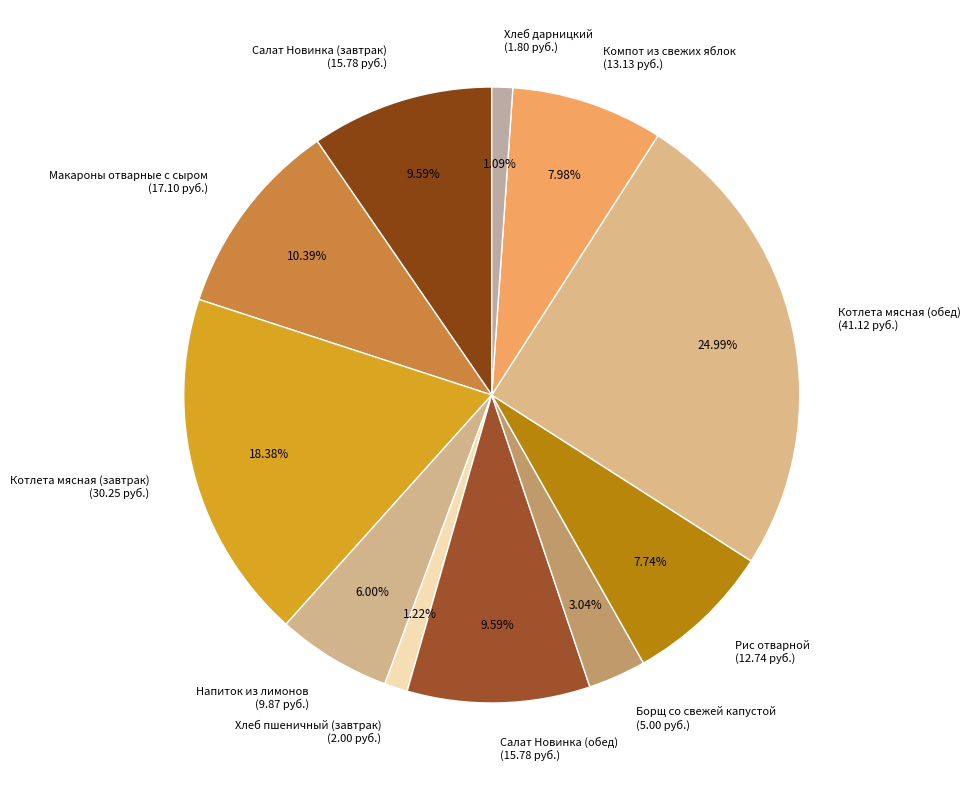

How many slices are in this pie chart?

11